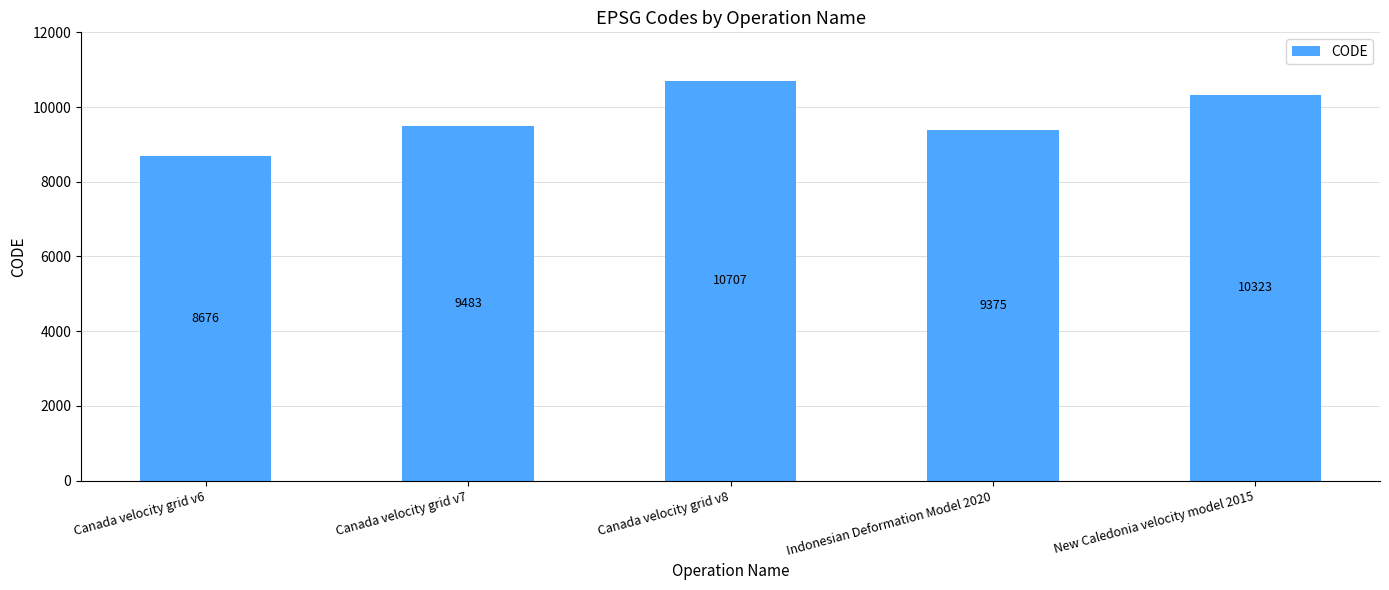

Between Indonesian Deformation Model 2020 and New Caledonia velocity model 2015, which is larger?

New Caledonia velocity model 2015